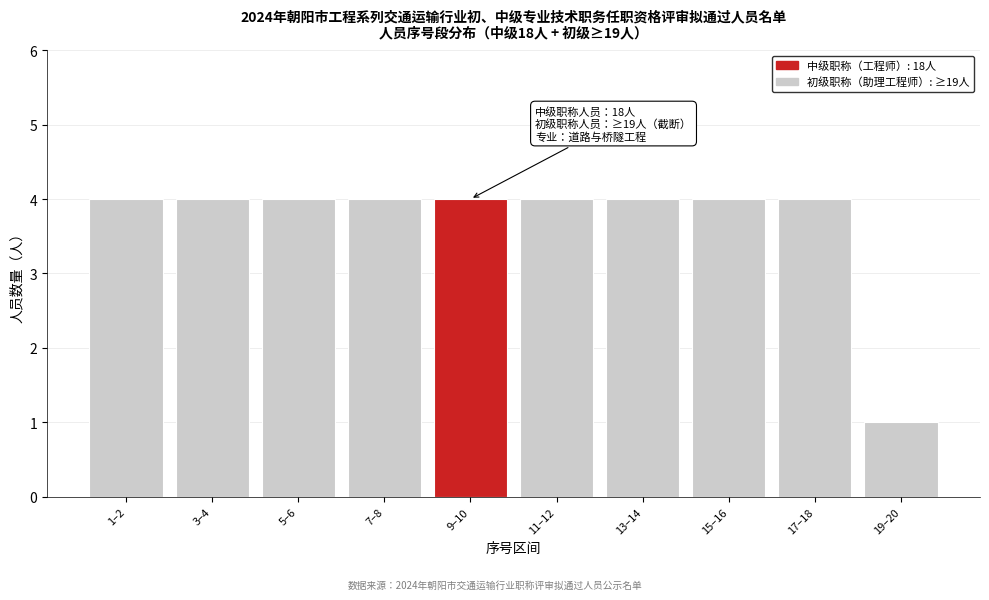

Reading left to right, transcribe all the data shown in this chart.

1–2=4	3–4=4	5–6=4	7–8=4	9–10=4	11–12=4	13–14=4	15–16=4	17–18=4	19–20=1